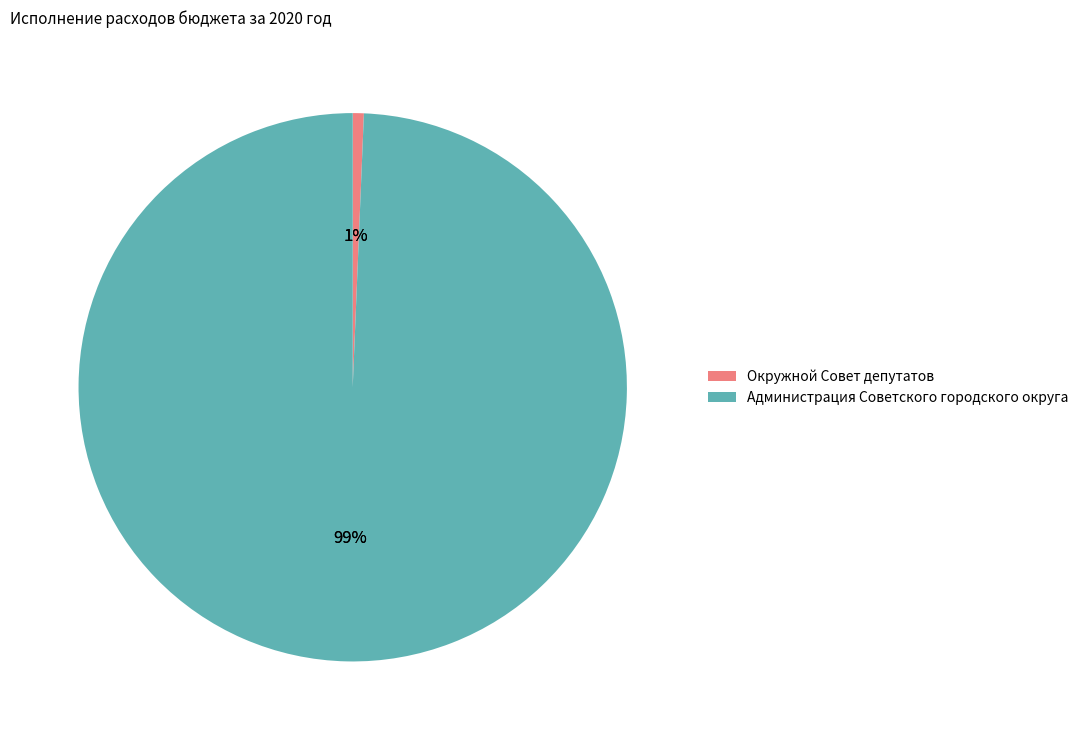

Is there any slice that represents more than half of the pie?

Yes